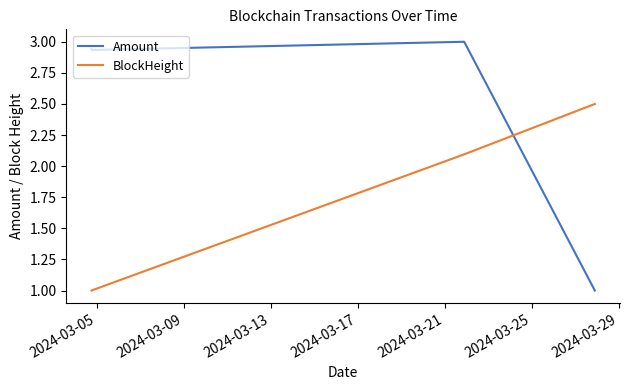

How many interior local peaks does the Amount series have?

1